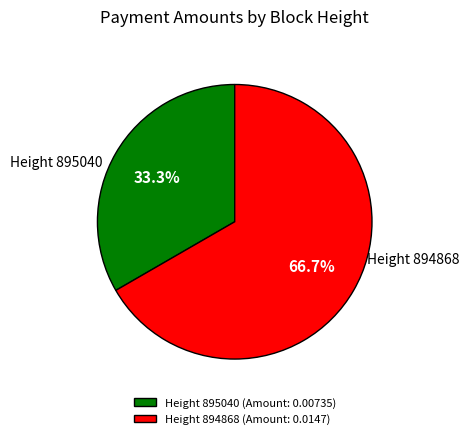

Combined, what portion of the pie is Height 895040 (Amount: 0.00735) and Height 894868 (Amount: 0.0147)?

100.0%